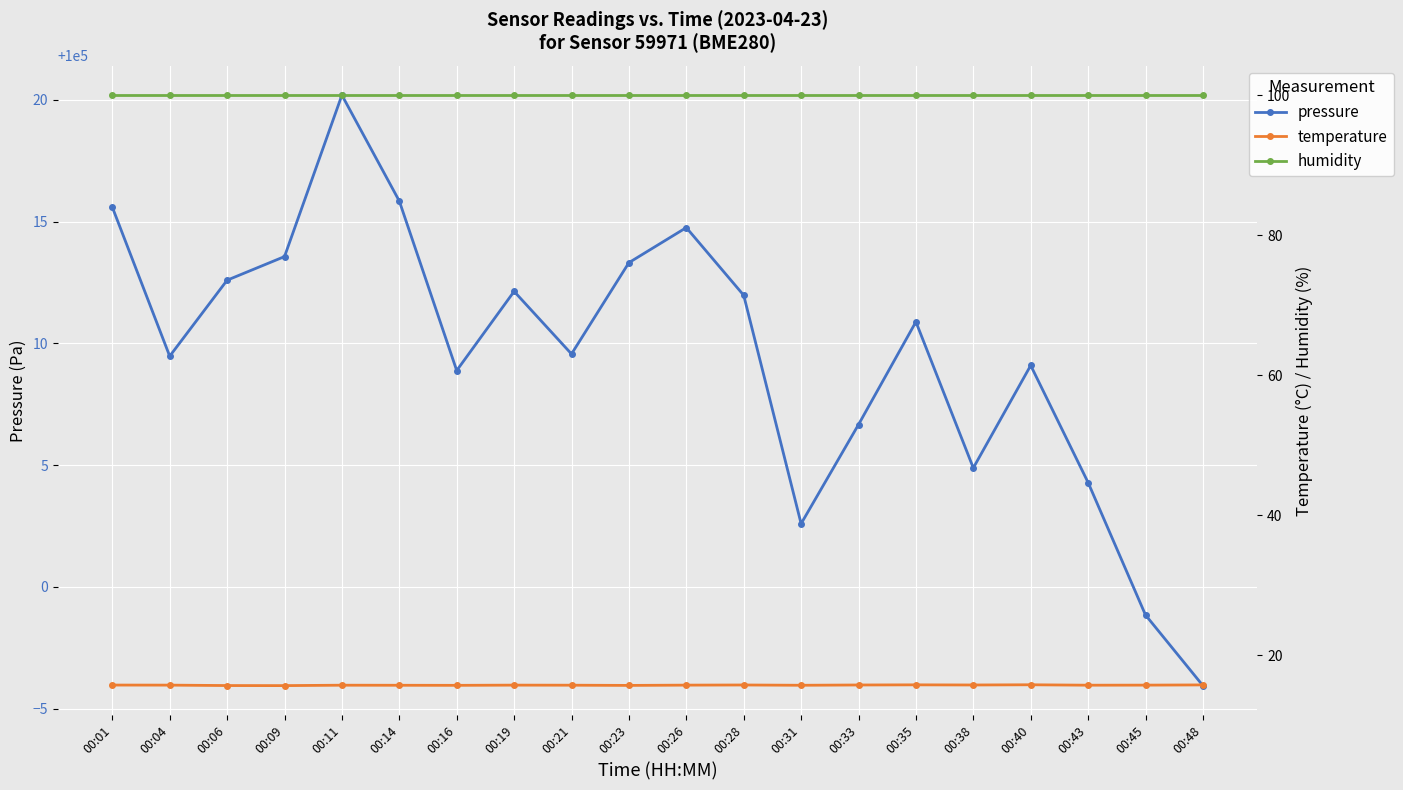

What is the difference between the temperature values at 00:35 and 00:14?

0.1